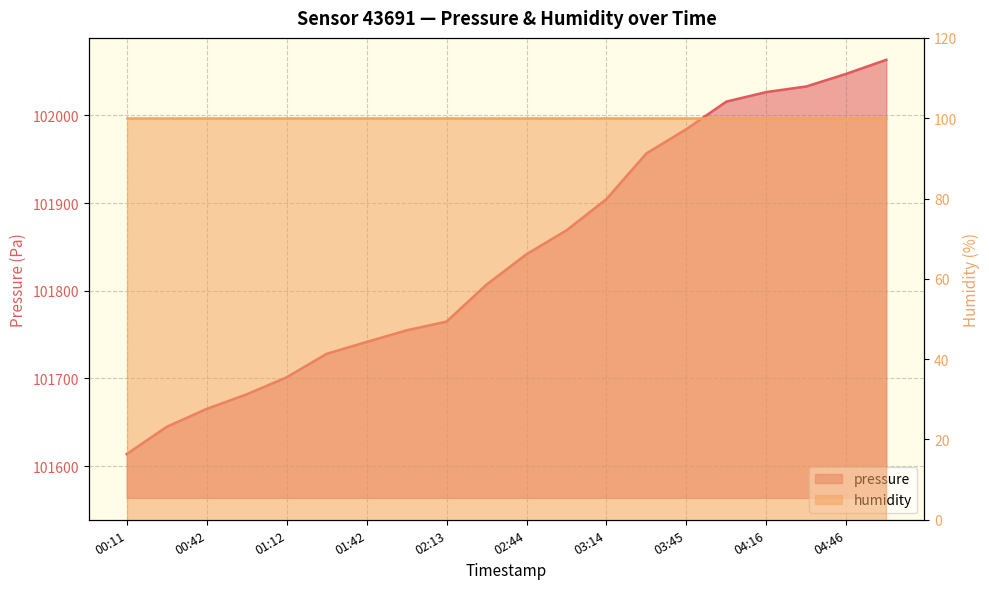

What is the change in value from 00:42 to 04:31?

+367.9